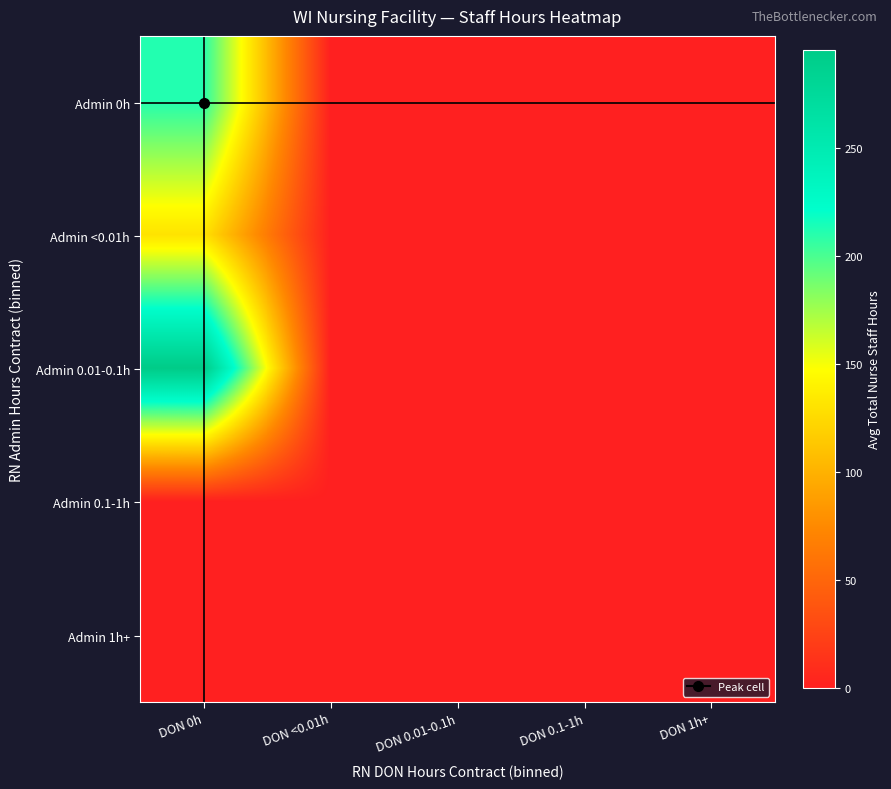

At DON 1h+, list the series in order from largest to smallest.

Admin 0h, Admin <0.01h, Admin 0.01-0.1h, Admin 0.1-1h, Admin 1h+